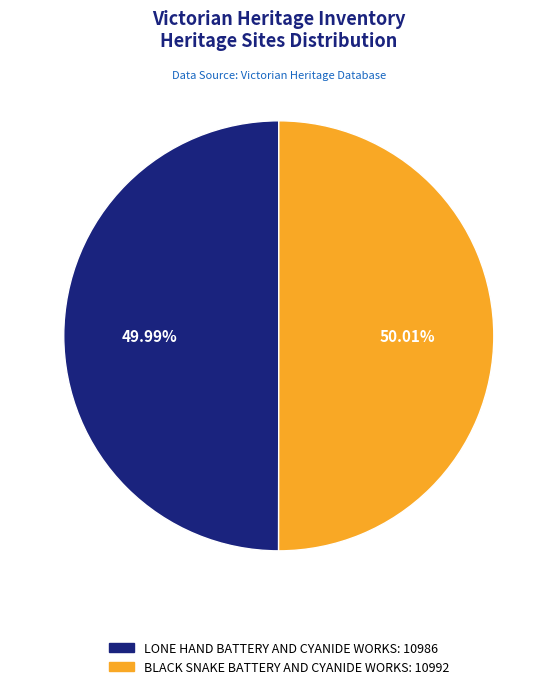

The LONE HAND BATTERY AND CYANIDE WORKS slice represents 50% of the pie. True or false?

True